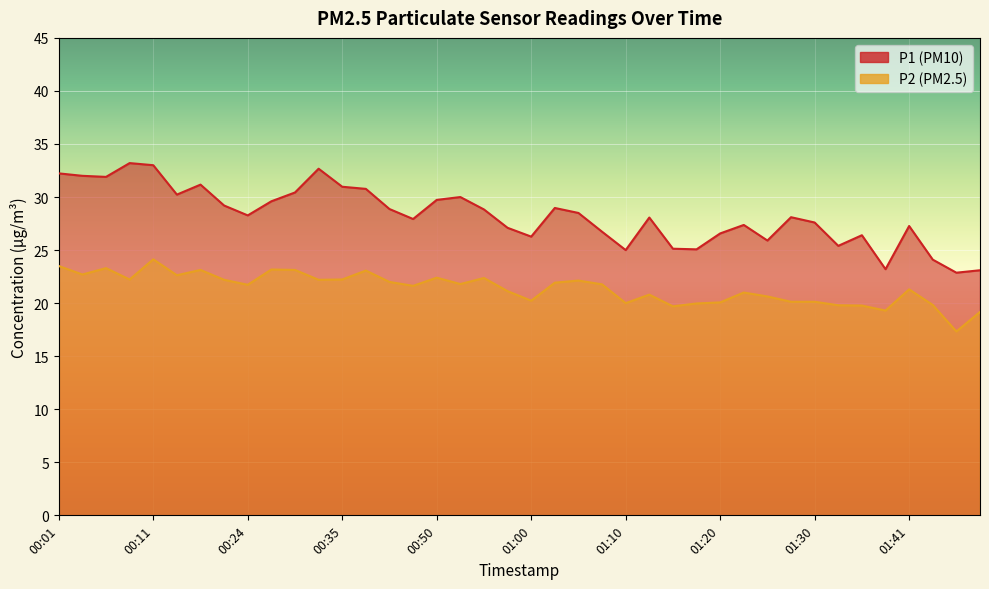

What is the value of the P2 point at the 20th from the left?

21.1